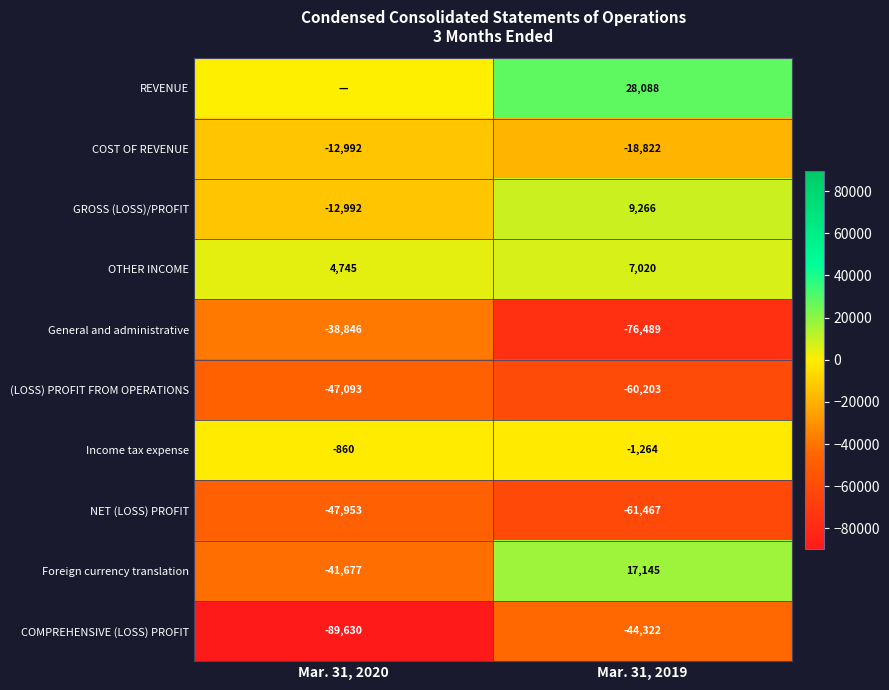

Which series has the widest spread of values?

Foreign currency translation